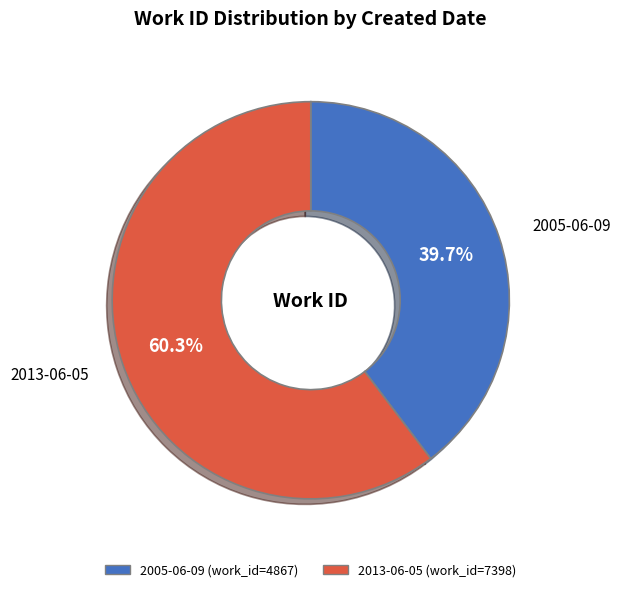

Does any single category account for the majority?

Yes